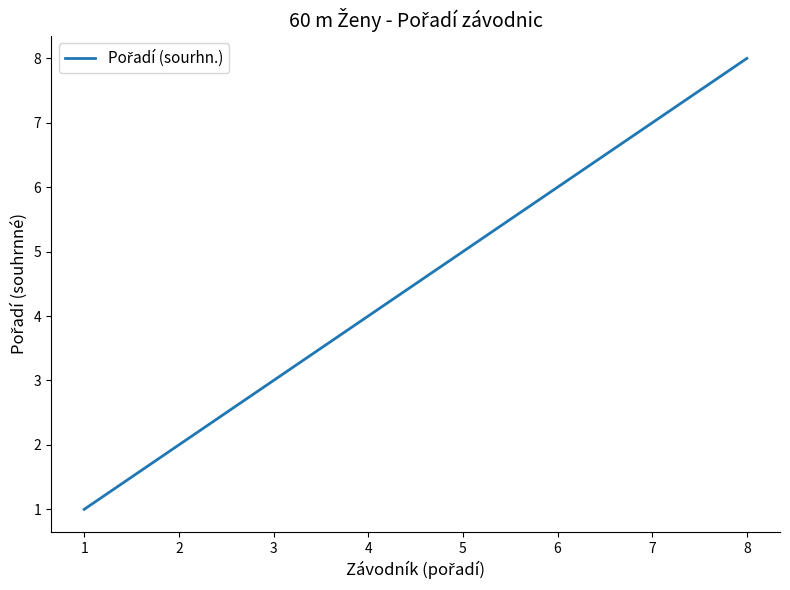

What is the change in value from 1 to 3?

+2